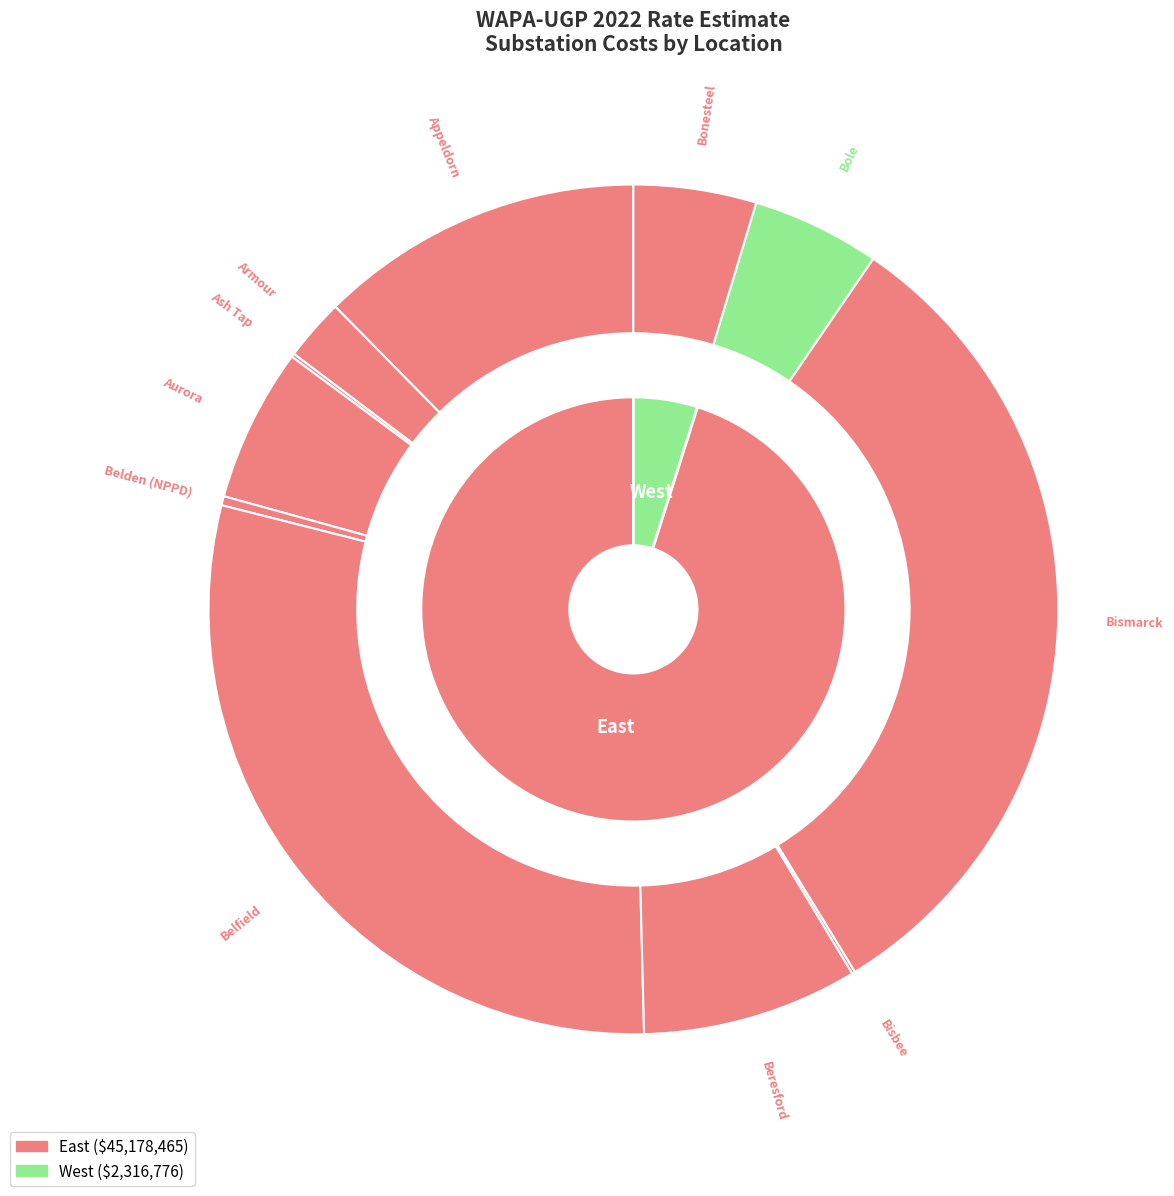

To the nearest percent, what is the average slice percentage?

9%